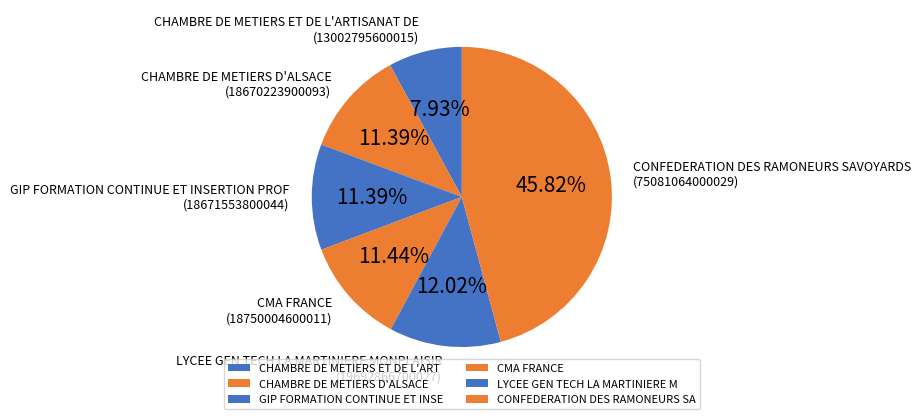

Which category has the smallest portion of the pie?

CHAMBRE DE METIERS ET DE L'ARTISANAT DE